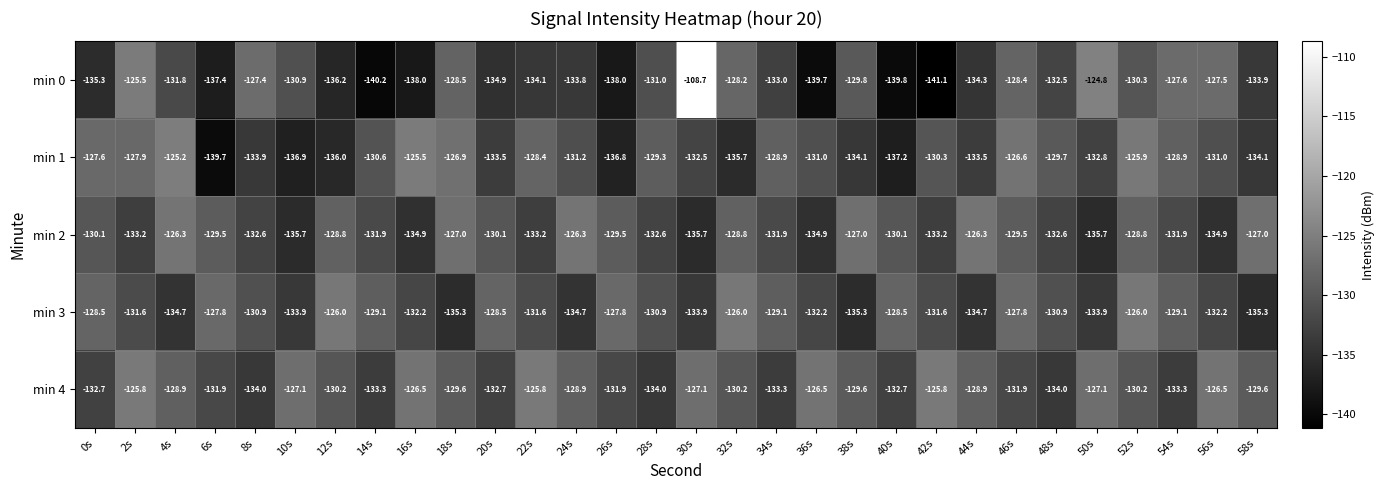

Between 34s and 54s, which series saw the biggest shift?

min 0